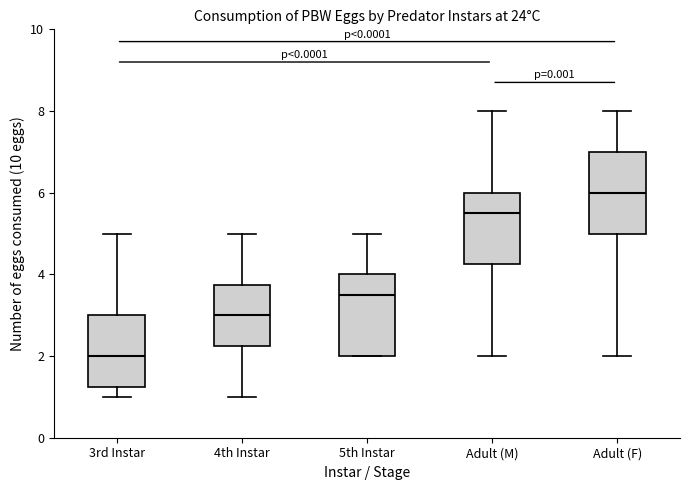

Which box has the lowest median line?

3rd Instar